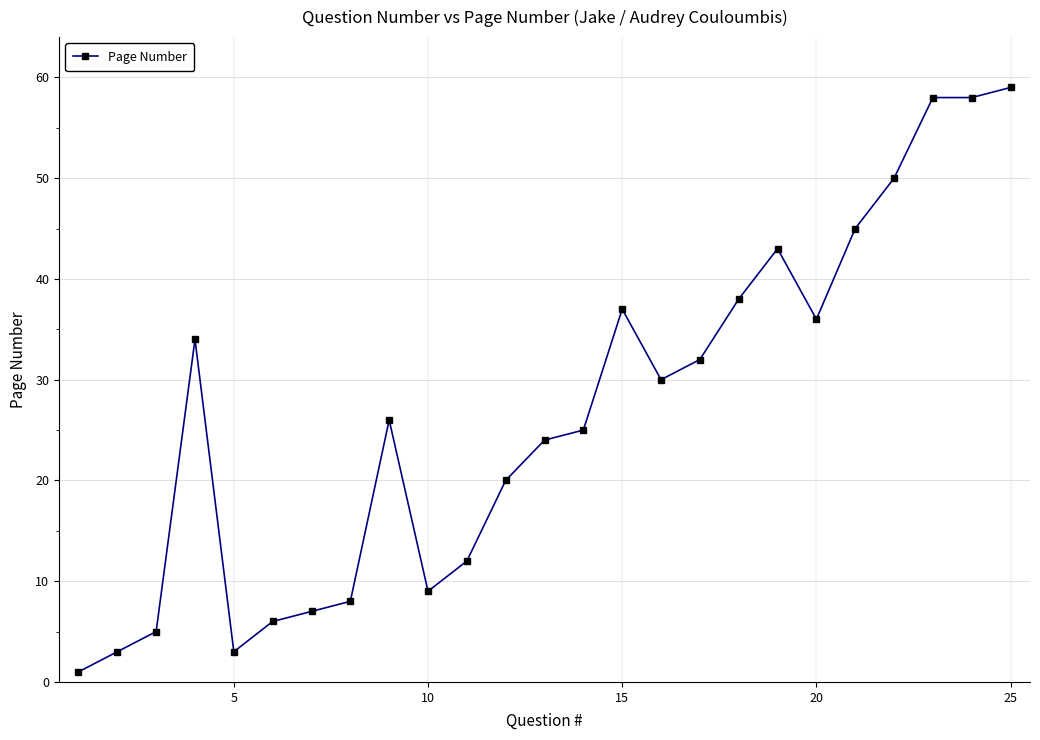

How many lines are shown in the chart?

1